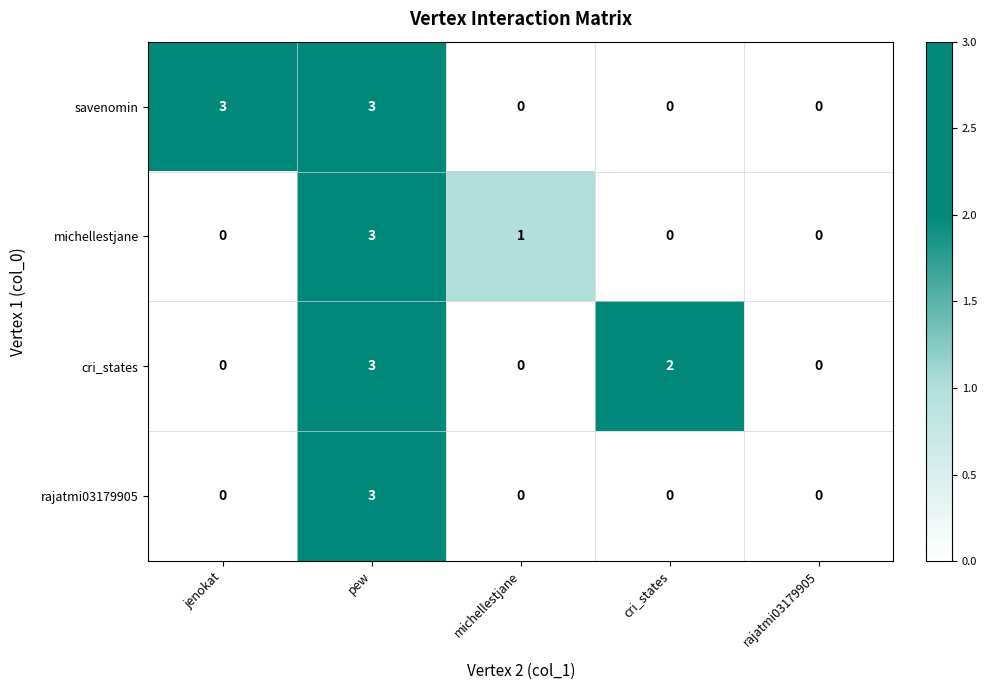

What is the highest value of the michellestjane series?

3